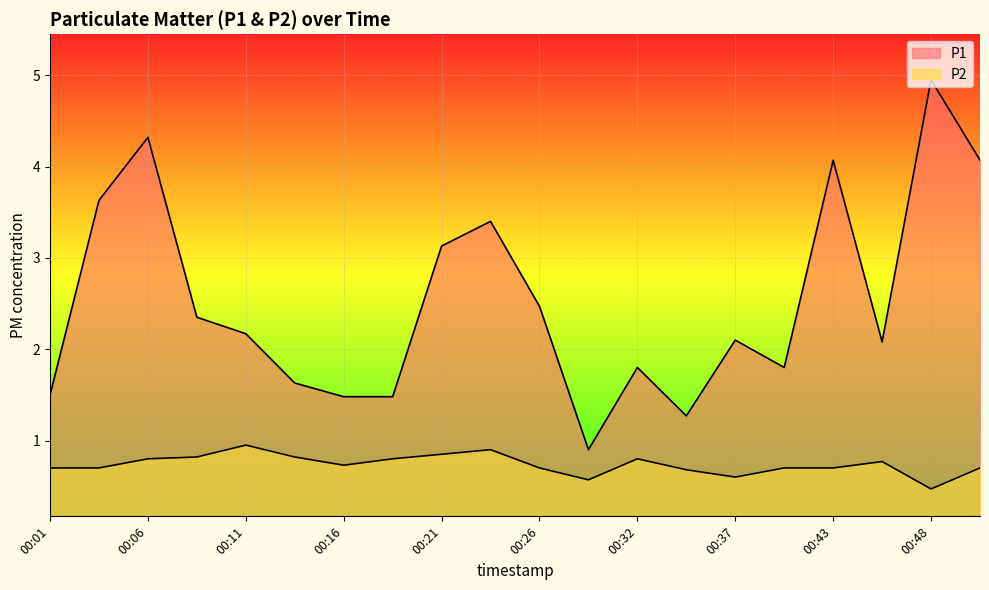

True or false: P2 and P1 intersect in this chart.

False